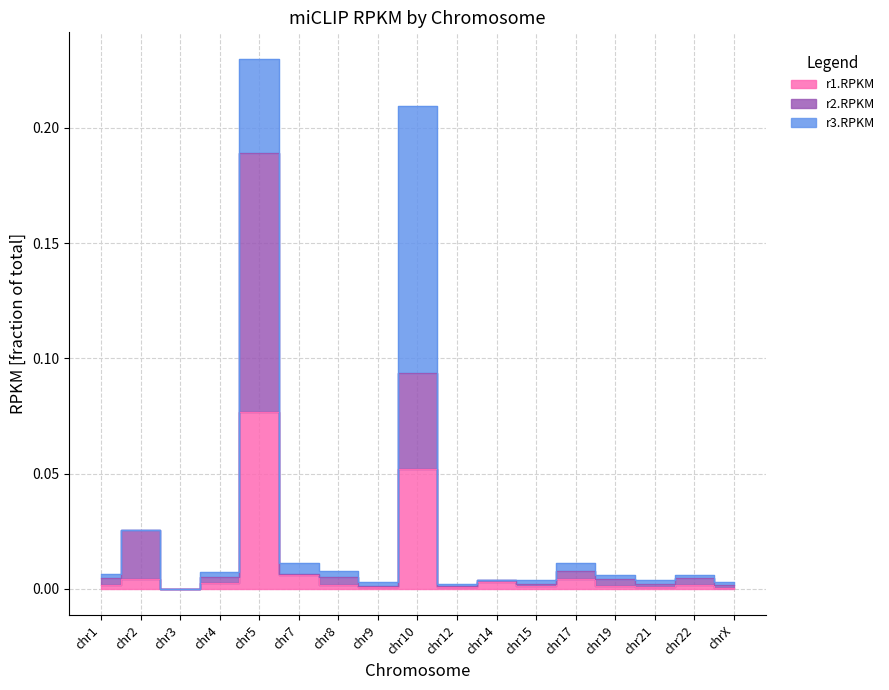

True or false: r2.RPKM and r1.RPKM intersect in this chart.

False